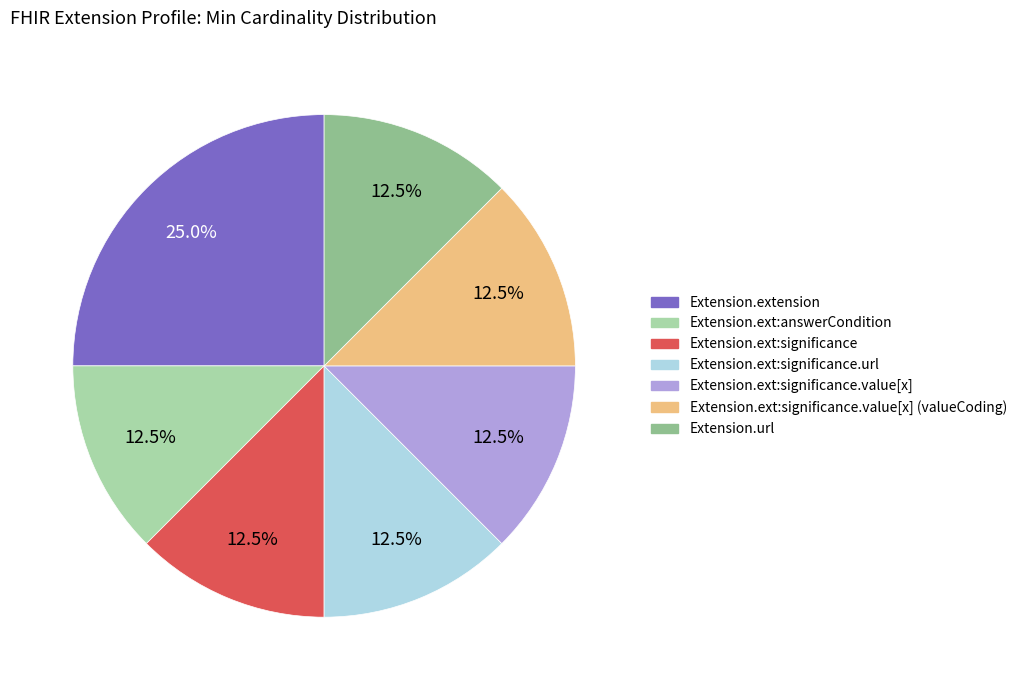

Is there any slice that represents more than half of the pie?

No